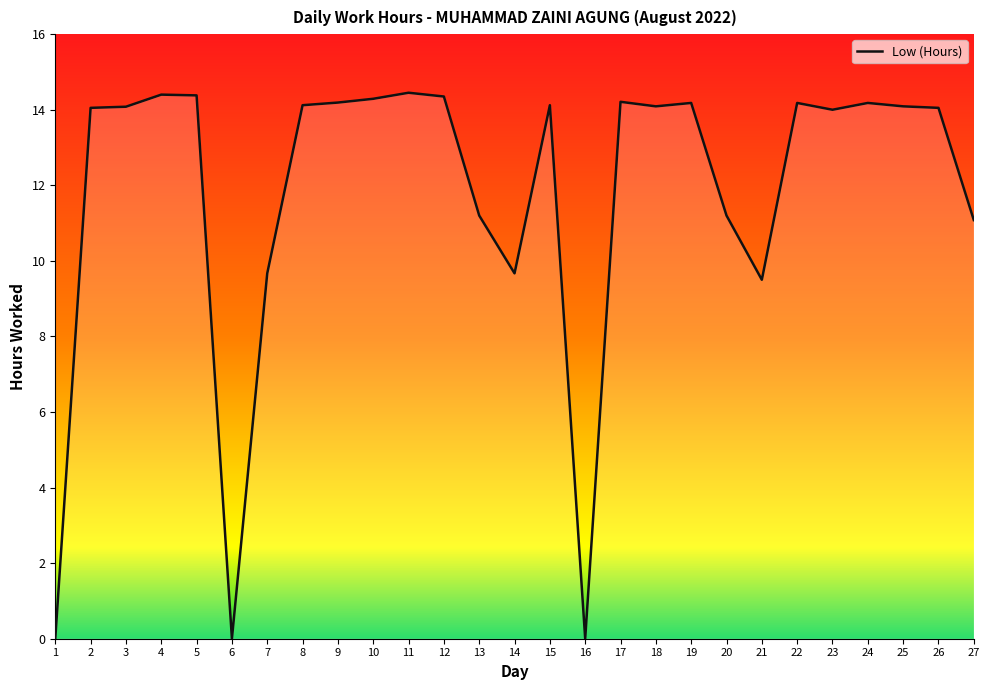

Does the chart have visible grid lines?

No